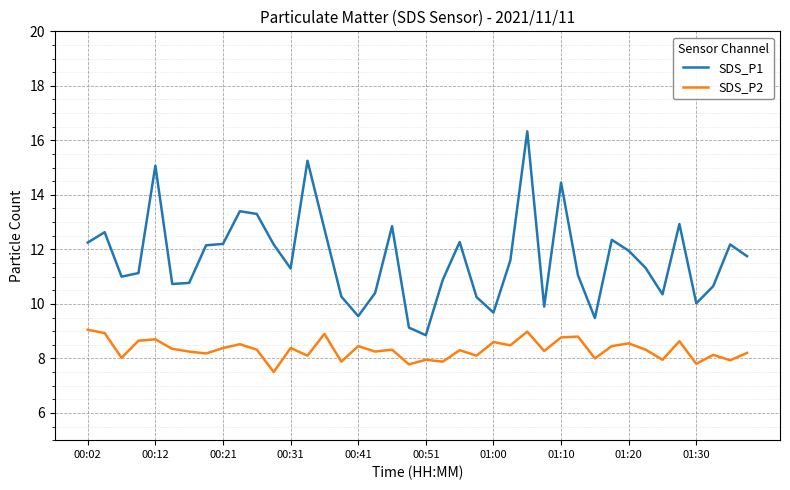

True or false: SDS_P1 and SDS_P2 intersect in this chart.

False